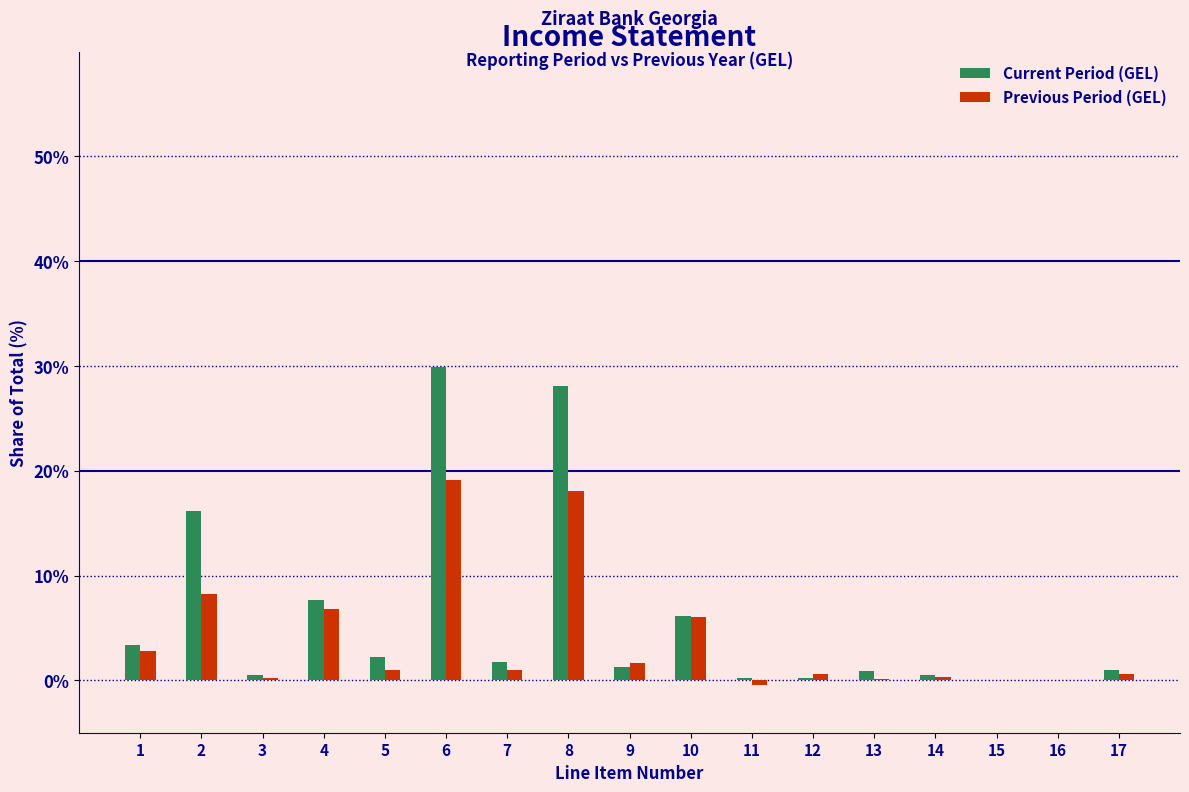

At which category is the sum across all series the highest?

6